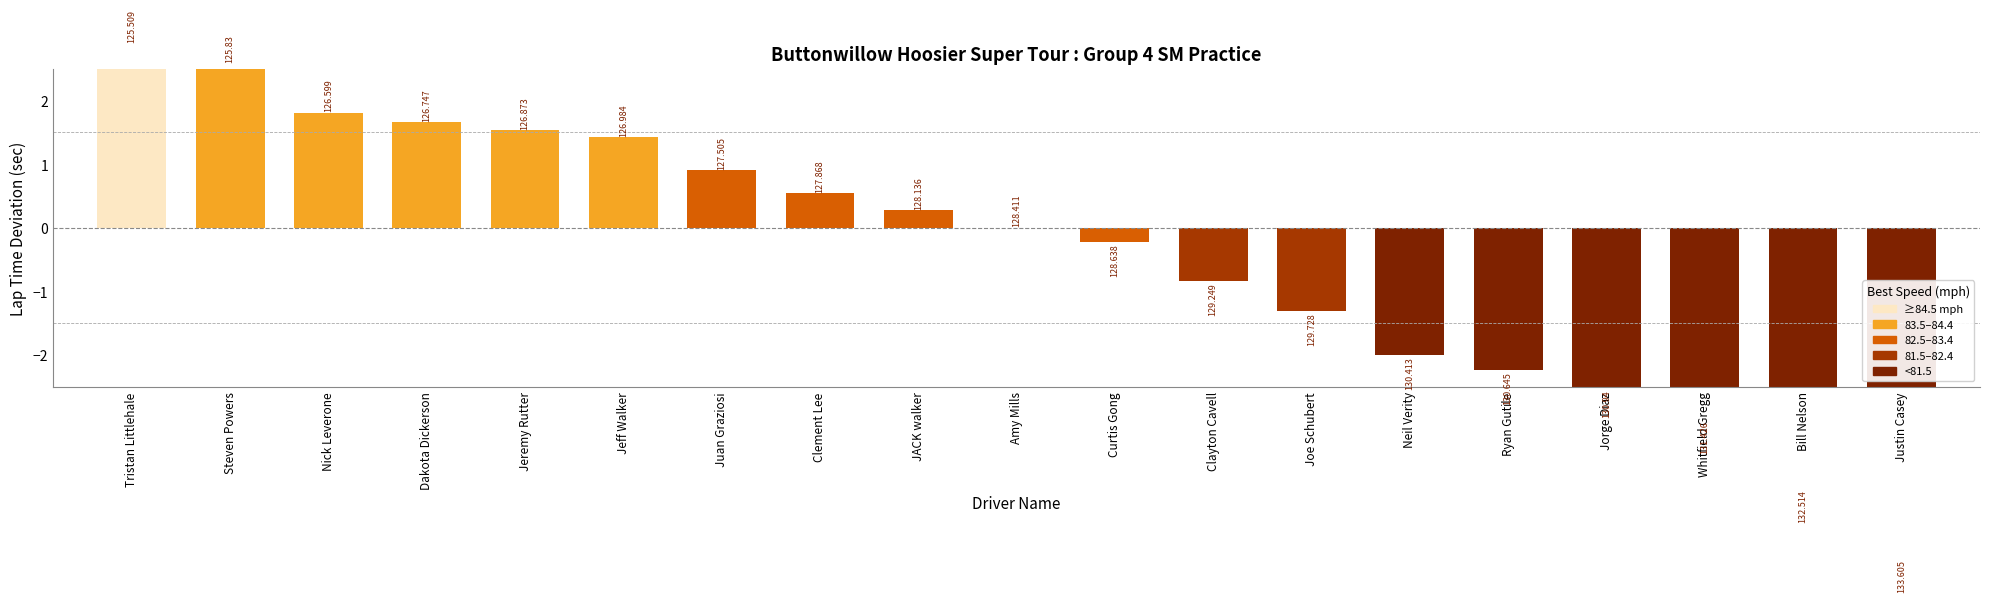

Where does the data first go above 0?

Tristan Littlehale